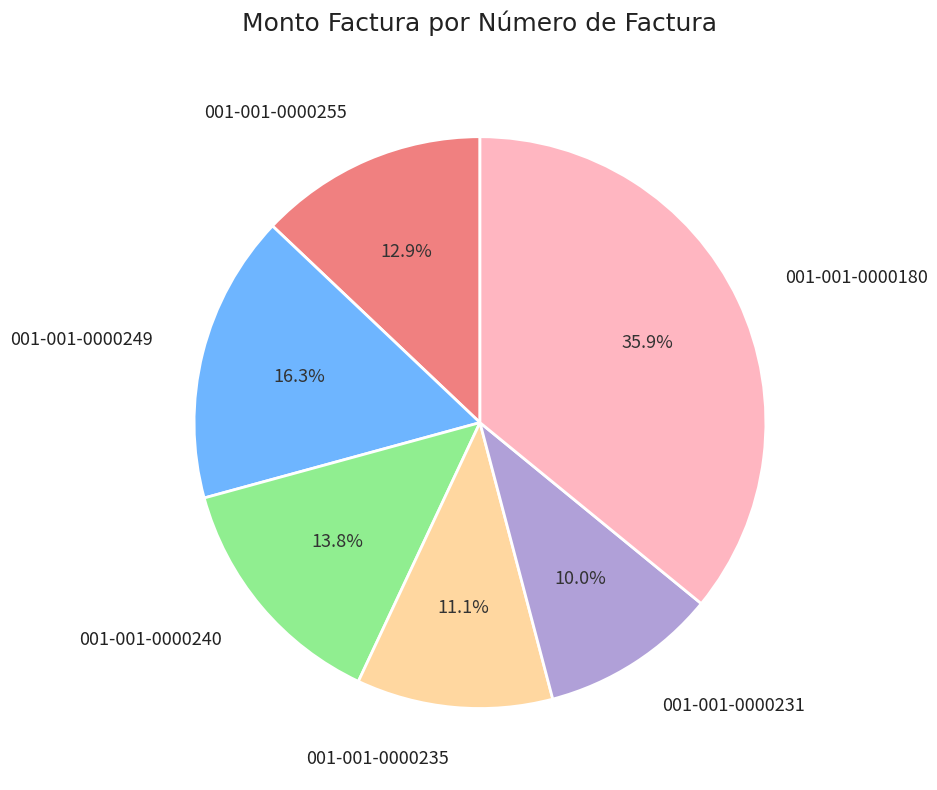

To the nearest percent, what percentage of the pie is 001-001-0000240?

14%